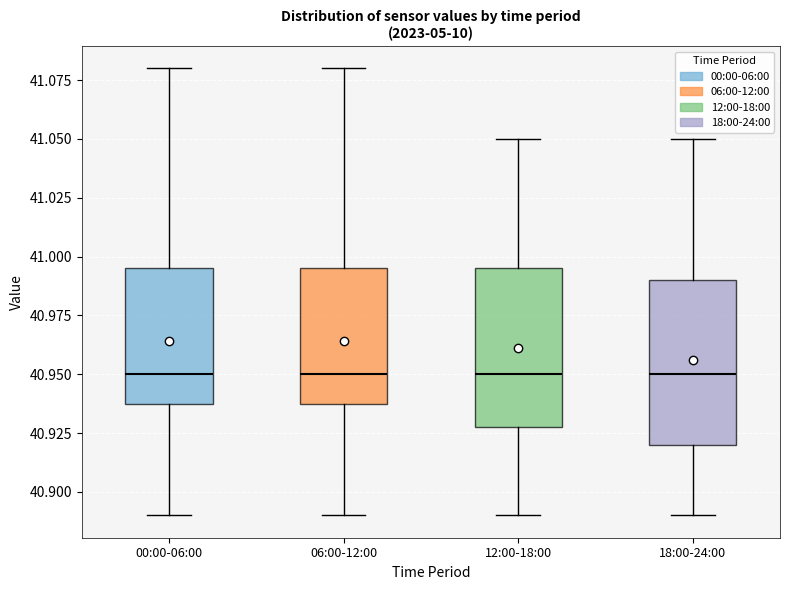

Where does the upper whisker of the box for 12:00-18:00 end on the y-axis? The values are not printed on the chart, so give them approximately, as read against the axis.

41.050